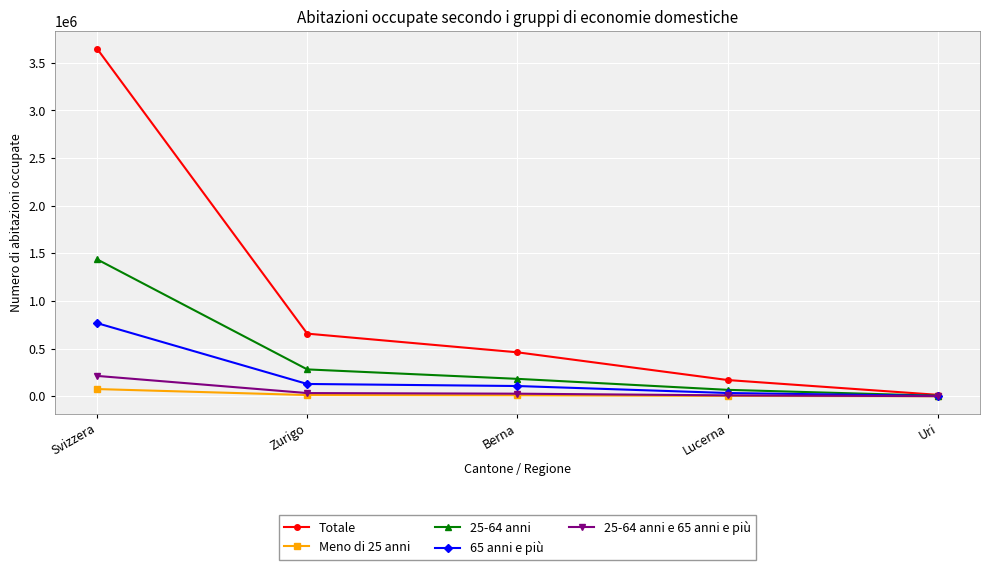

True or false: Totale has more than 2 interior local peaks.

False